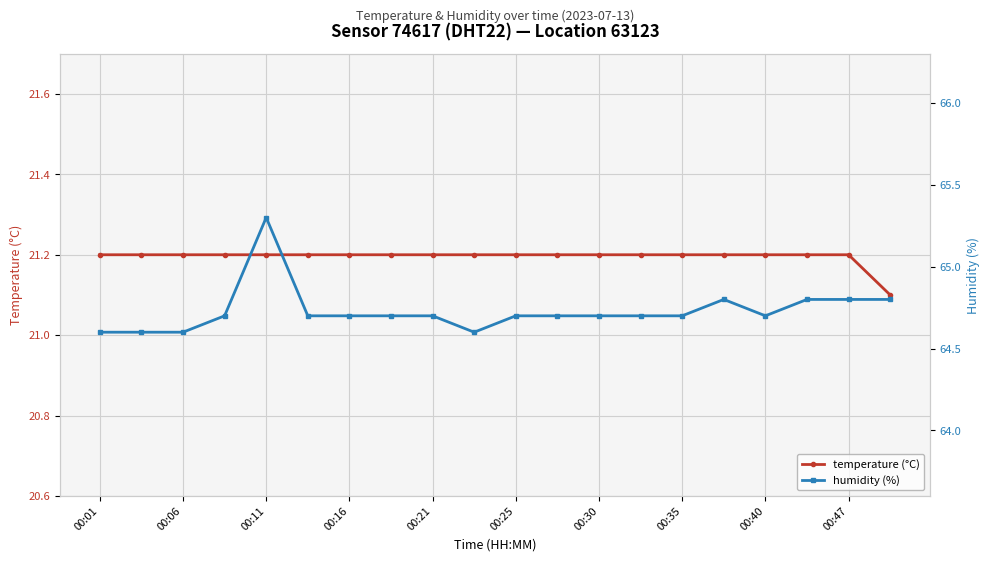

Is it true that temperature (°C) equals 5.7 at 00:35?

False